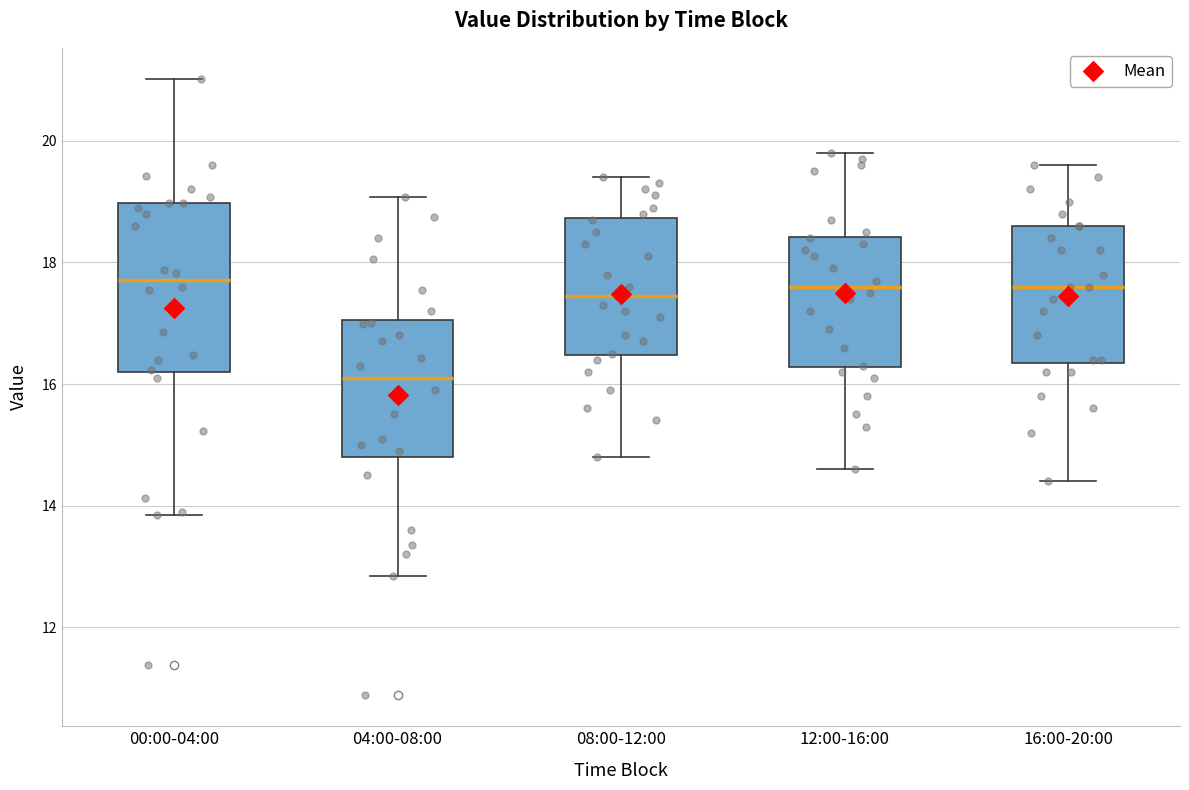

Which box is the tallest, from its lower edge to its upper edge?

00:00-04:00